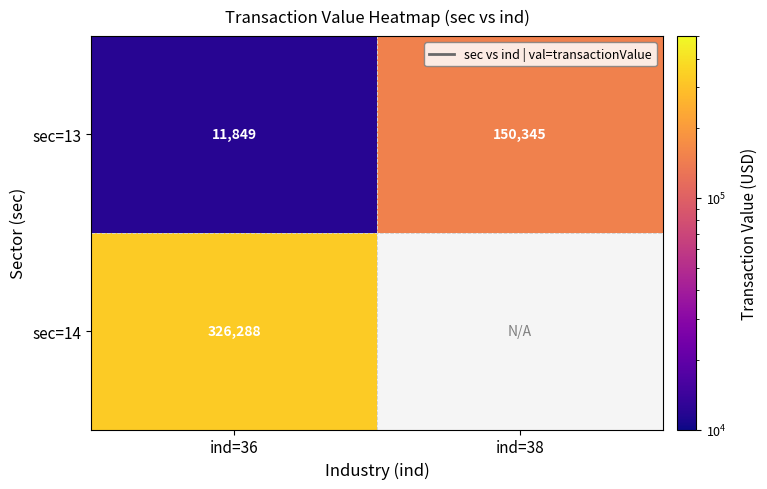

What is the difference between the highest and lowest values at ind=36?

314439